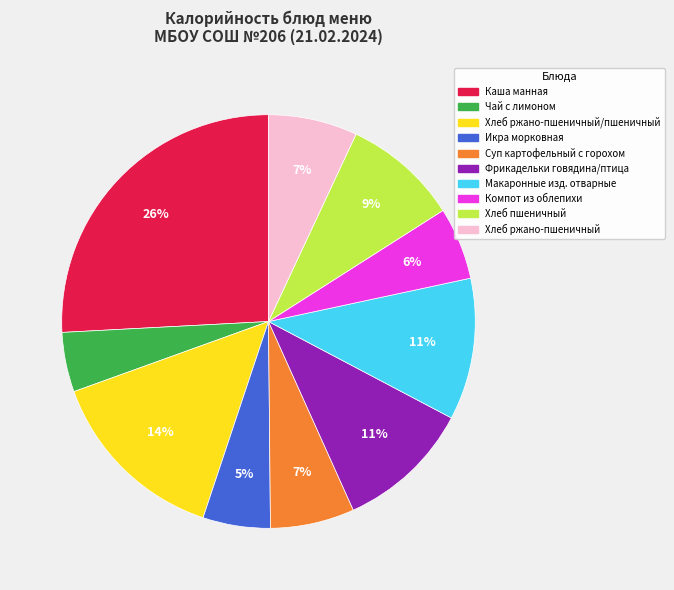

Between Фрикадельки говядина/птица and Хлеб ржано-пшеничный, which is larger?

Фрикадельки говядина/птица